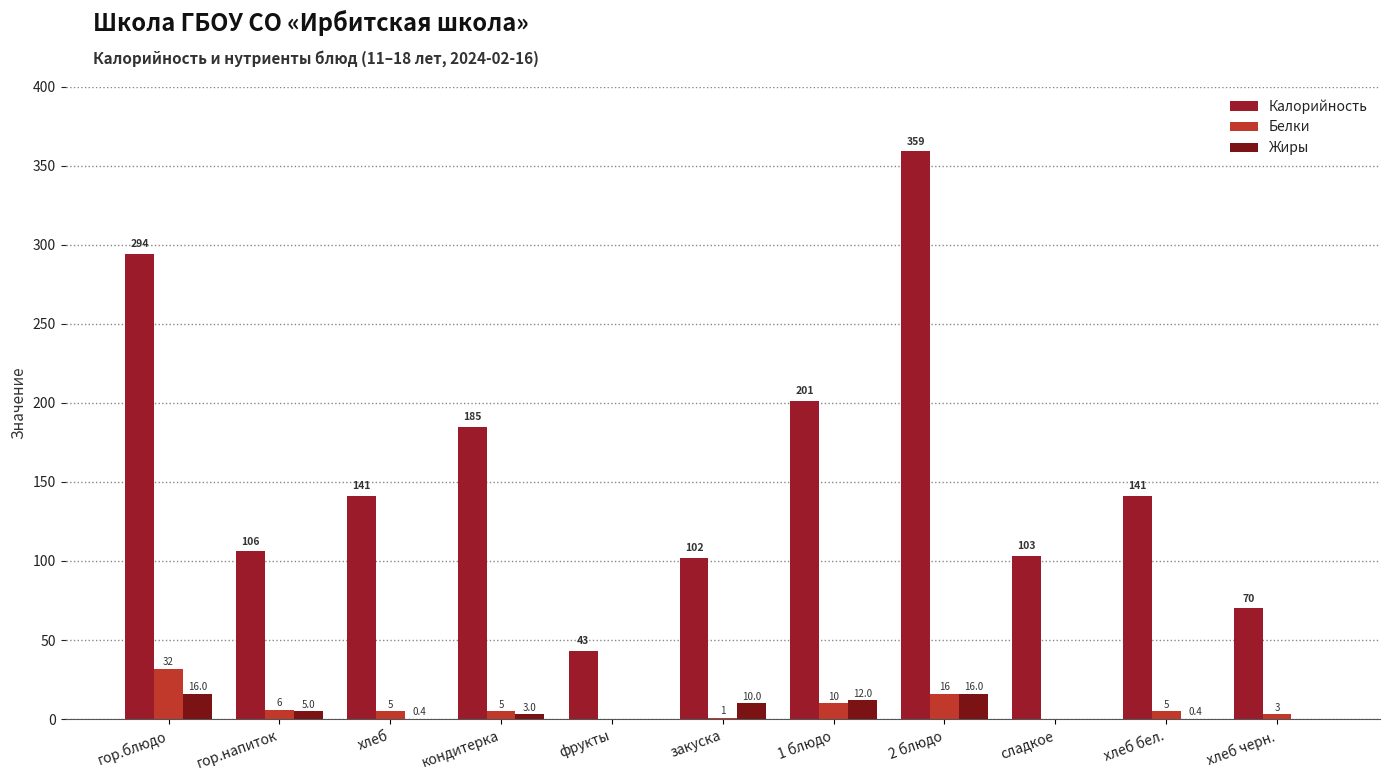

Which series has the largest range (max minus min)?

Калорийность